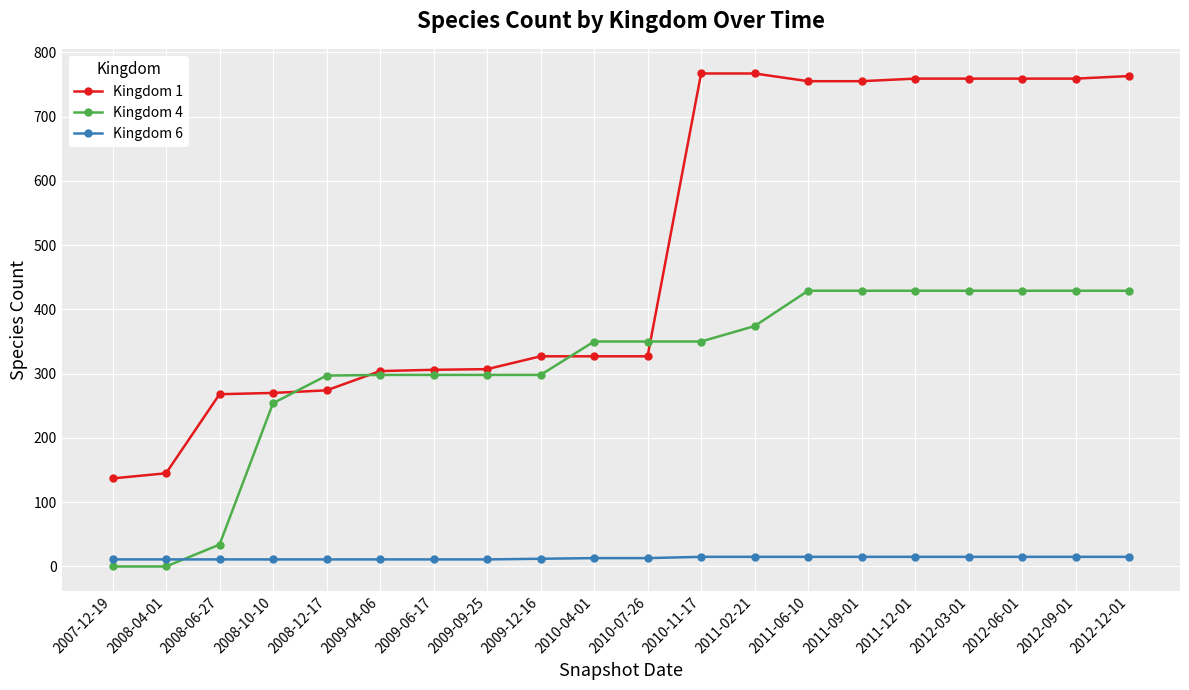

Which series changed the most between 2009-06-17 and 2012-06-01?

Kingdom 1